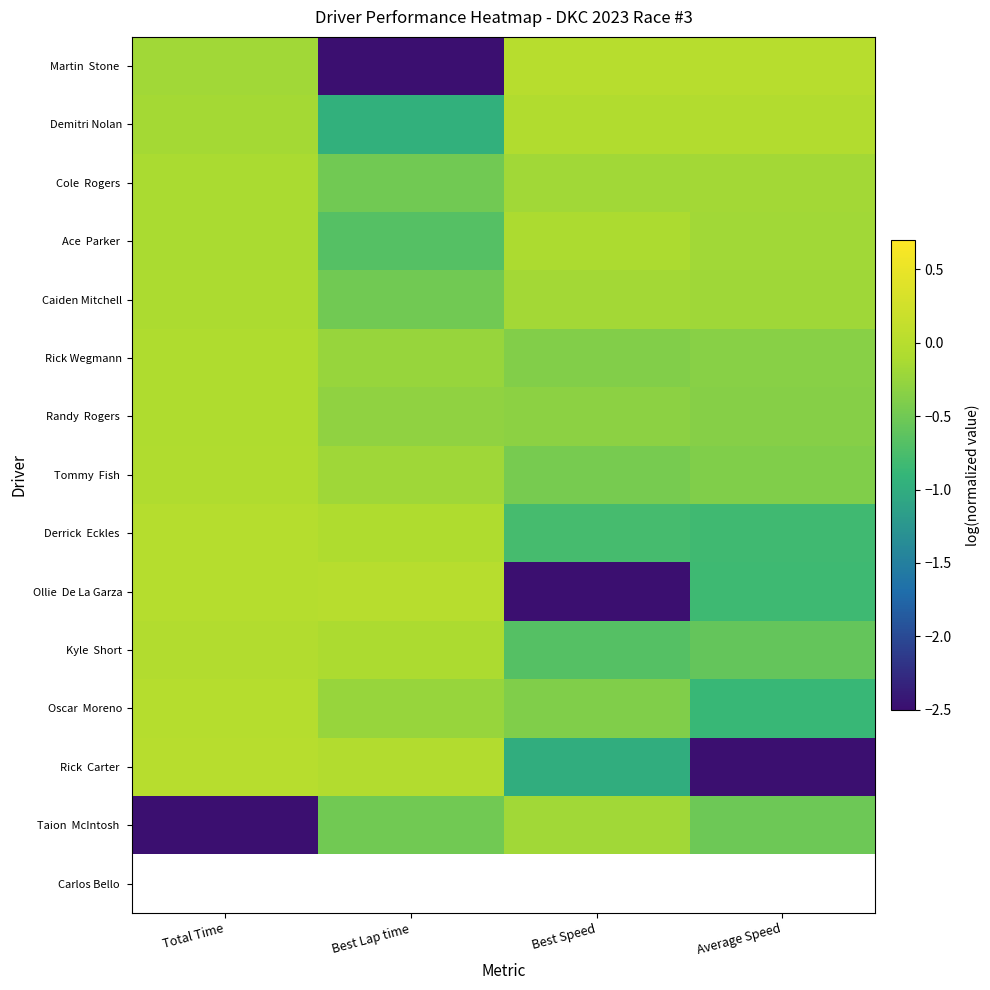

Is it true that Kyle Short equals -0.1 at Best Lap time?

False